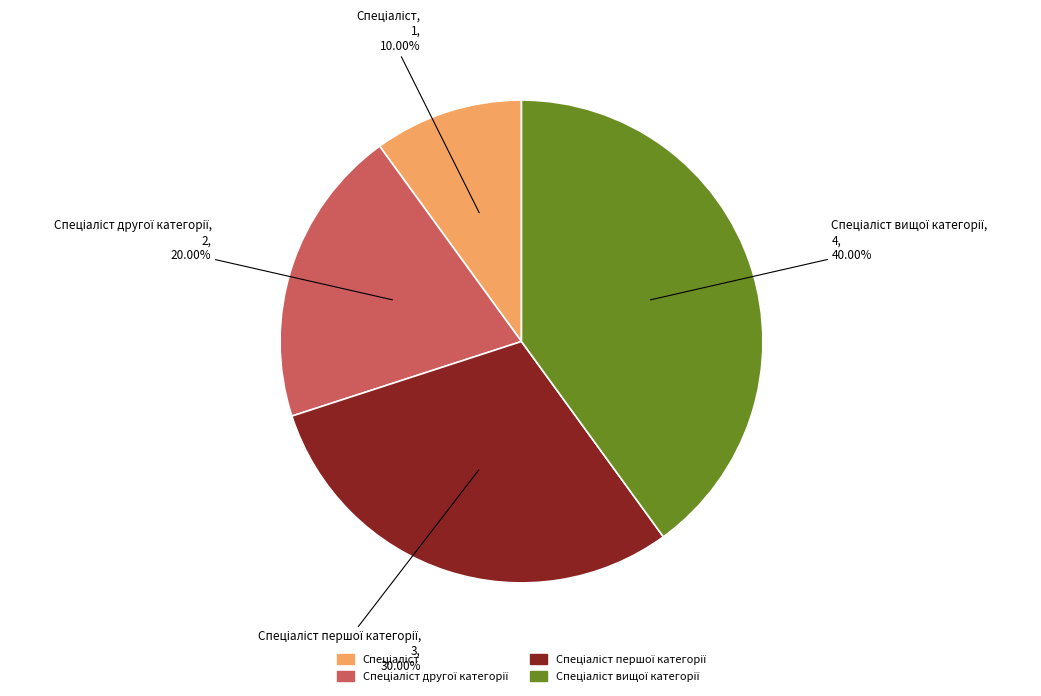

Does any single category account for the majority?

No